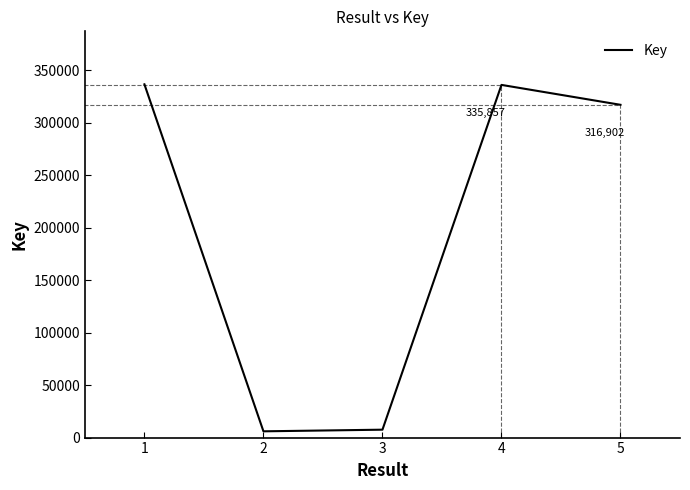

Is it true that the value at 4 is 335857?

True